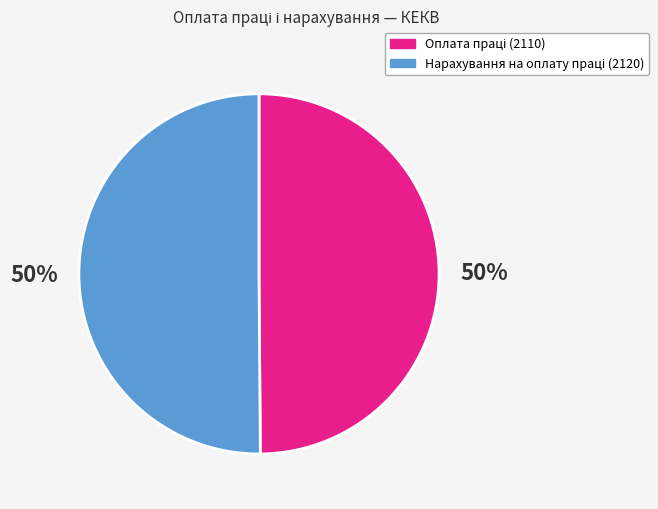

To the nearest percent, what is the average slice percentage?

50%